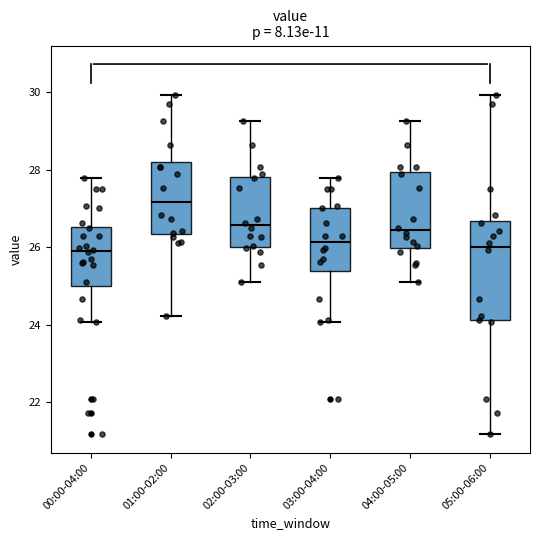

Which box has the highest median line?

01:00-02:00